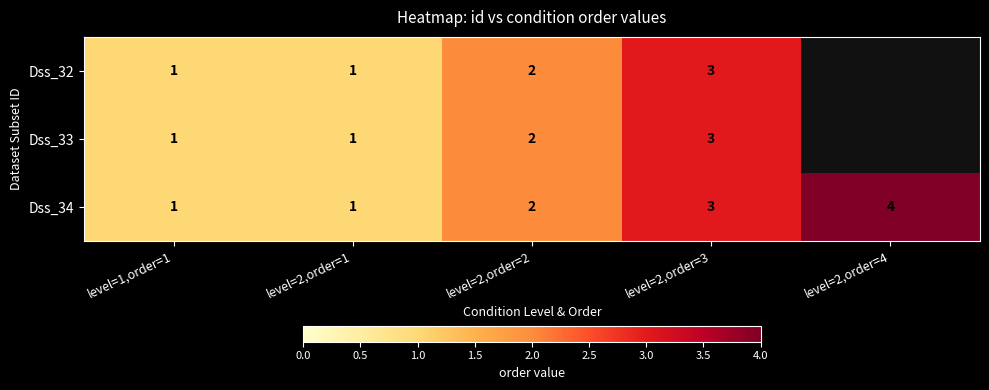

At which category is the sum across all series the highest?

level=2,order=3